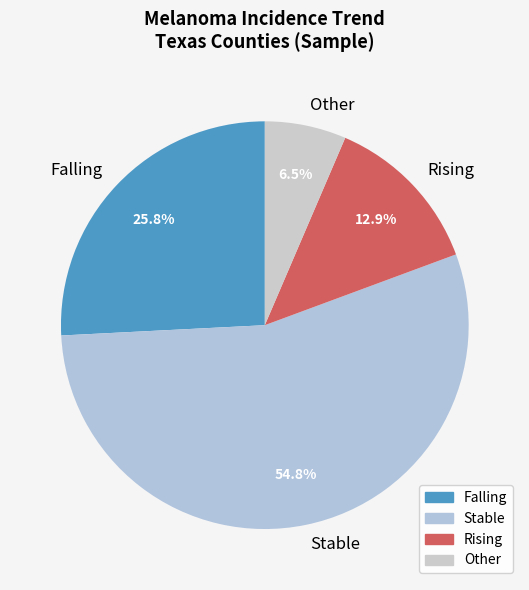

Between Rising and Other, which is larger?

Rising